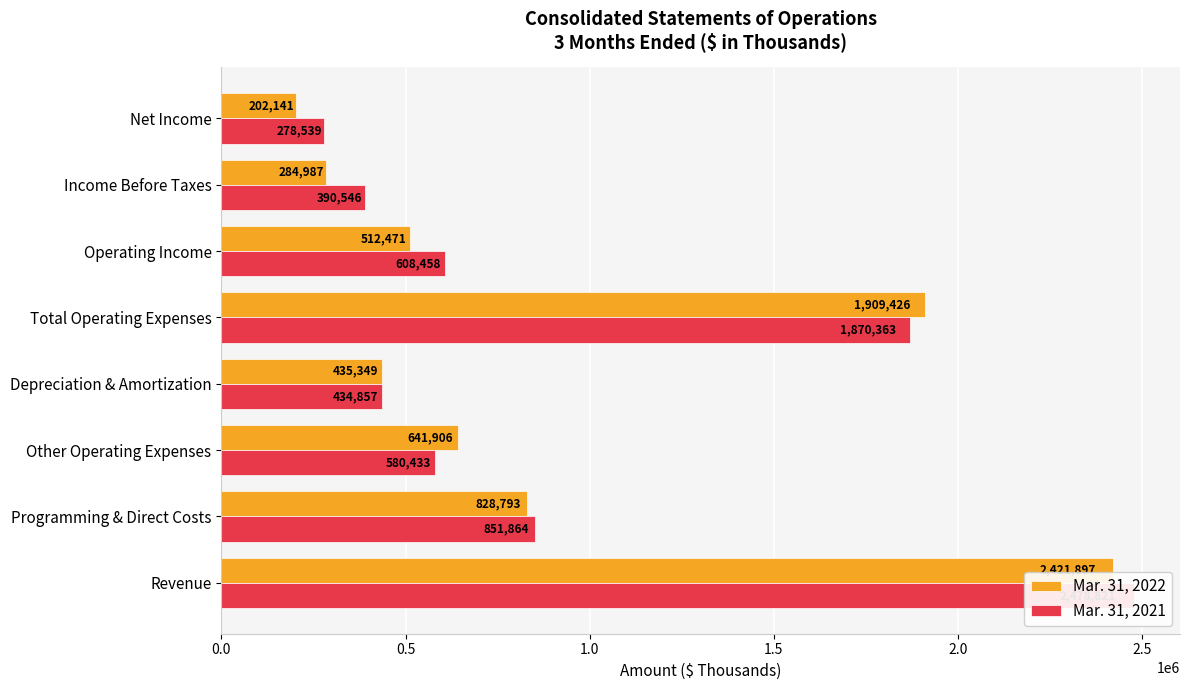

The value of Mar. 31, 2022 at Other Operating Expenses is 641906. True or false?

True